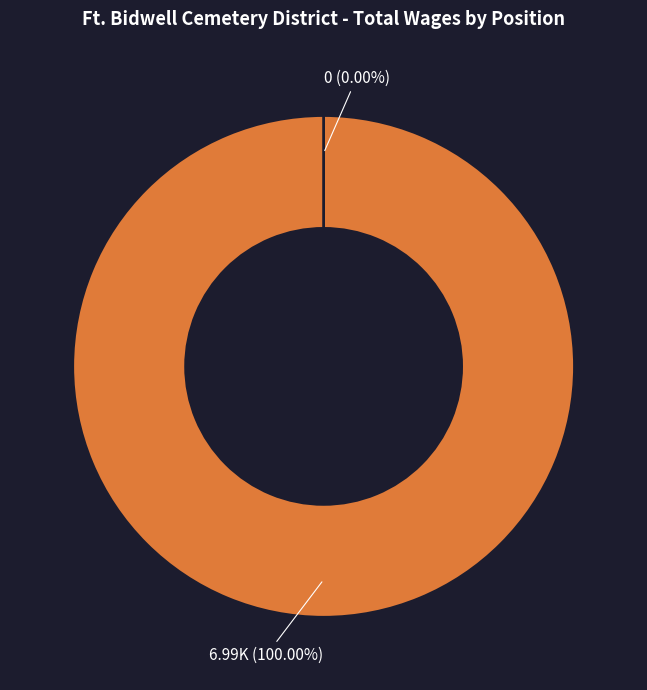

Rank the categories by value from highest to lowest.

Cemetery Worker, Trustee